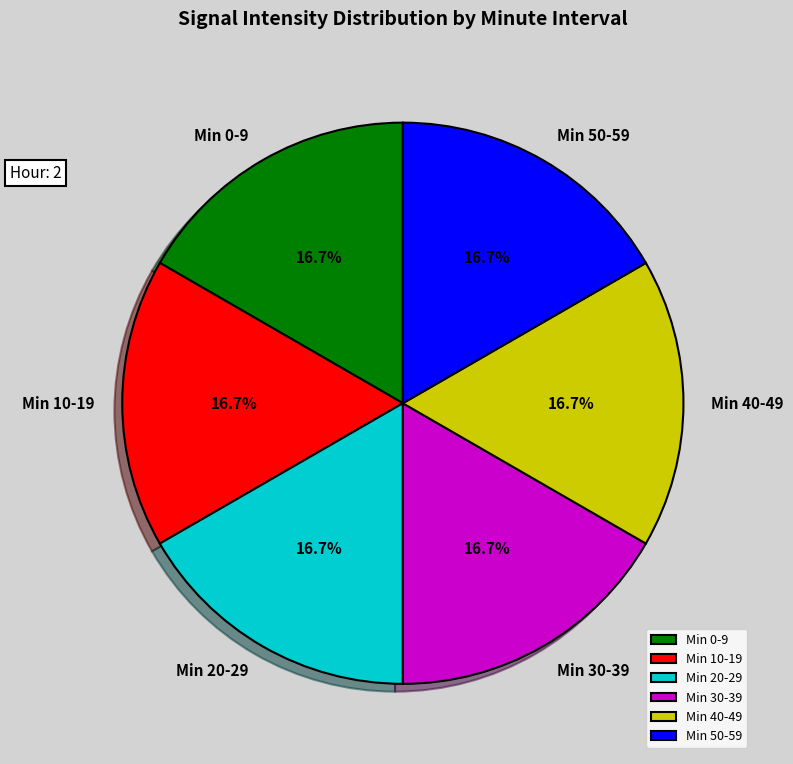

How many segments does this pie chart have?

6